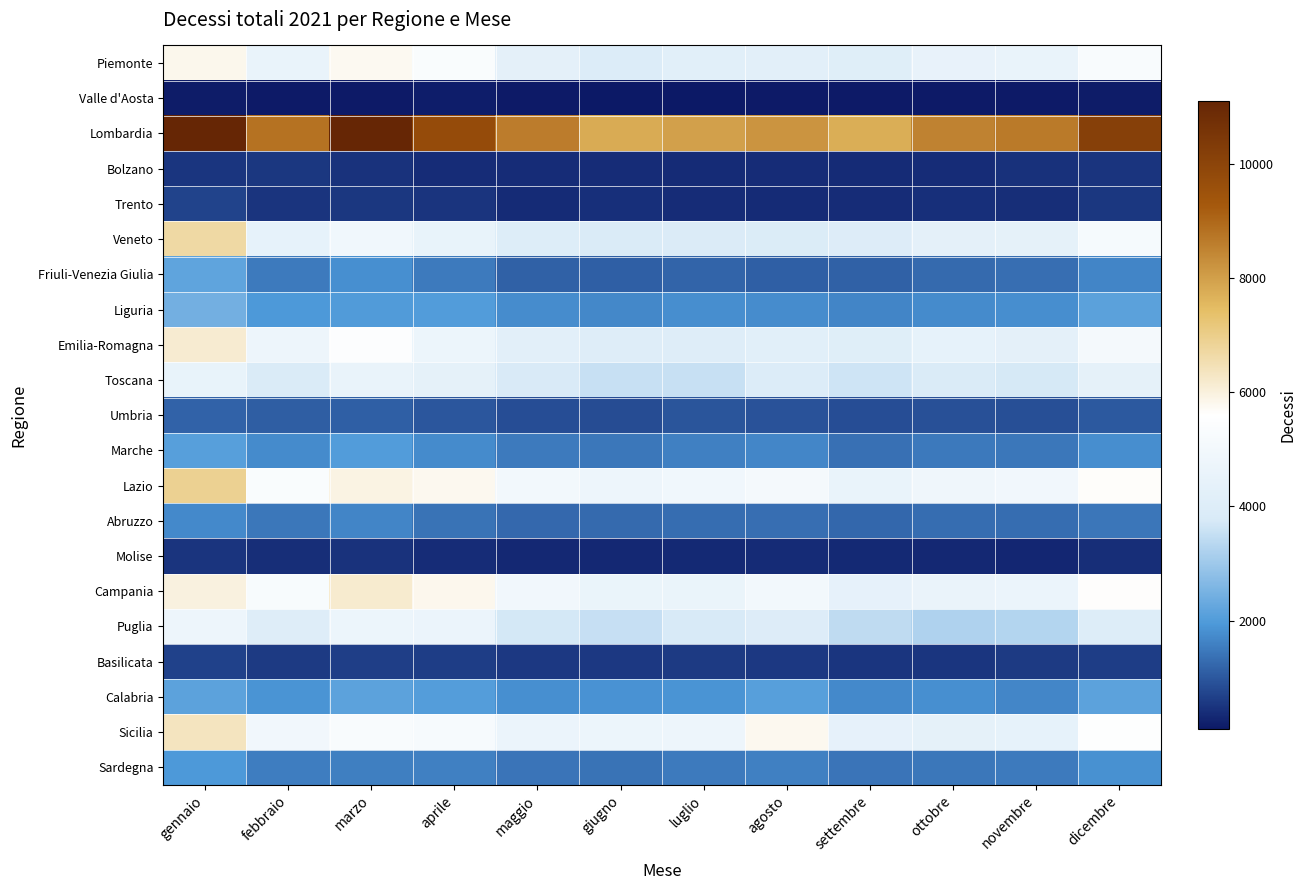

Count the number of categories in the chart.

12